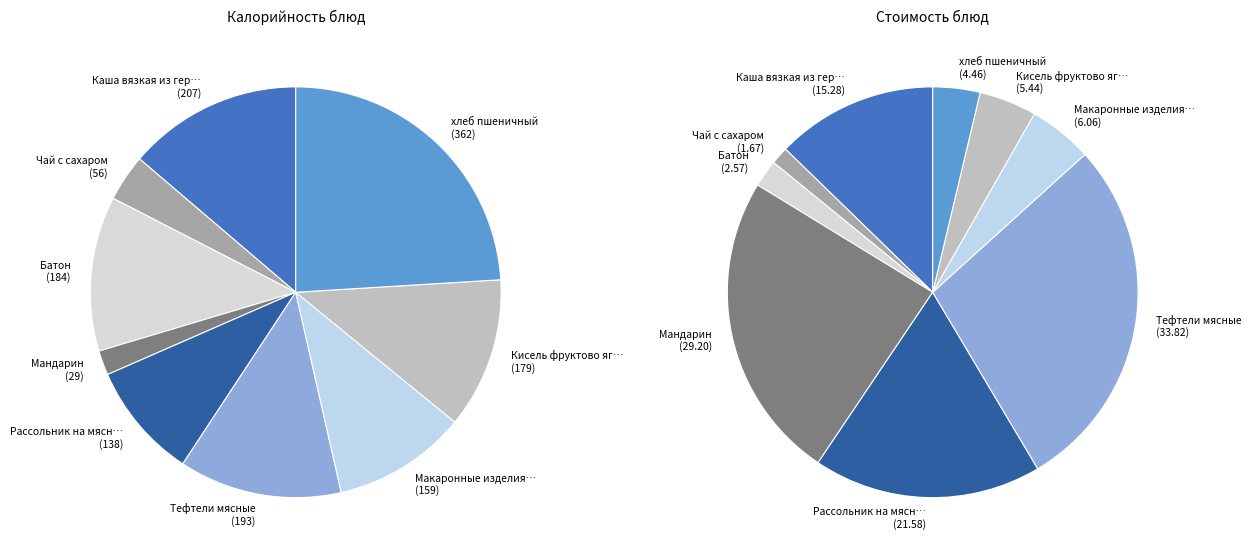

What percentage is the Чай с сахаром slice, to the nearest percent?

4%